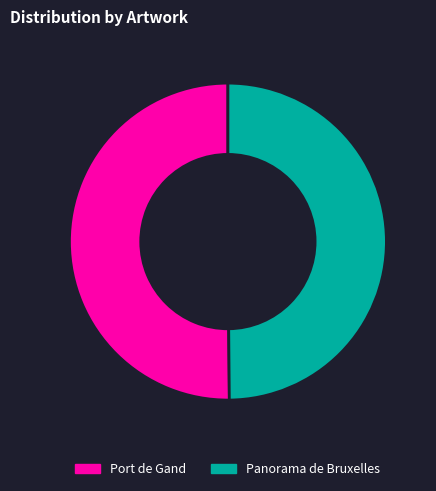

What is the ratio of the value at Panorama de Bruxelles to the value at Port de Gand?

1.0